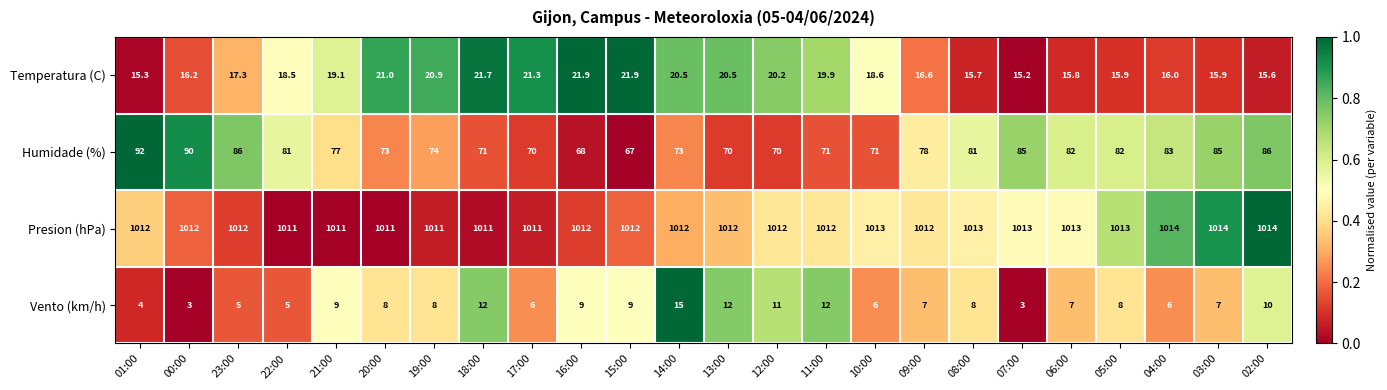

True or false: Temperatura (C) has a value of 27.9 at 17:00.

False